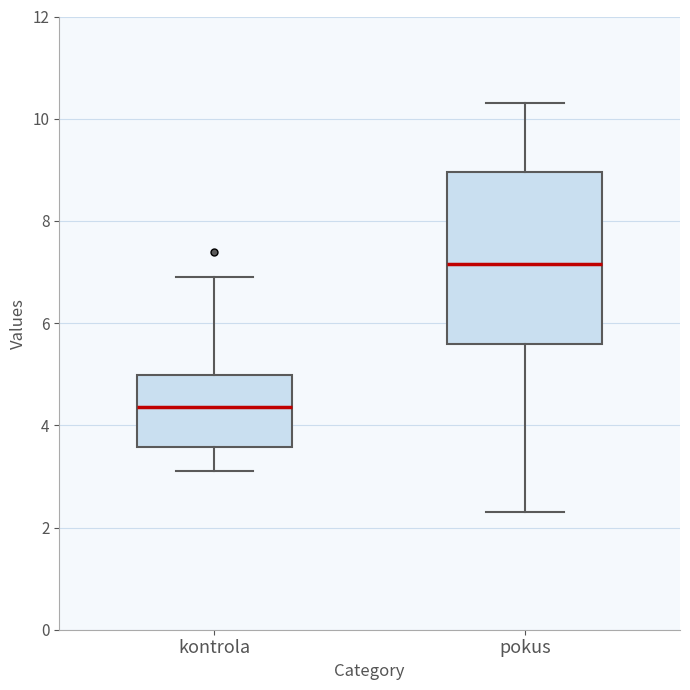

Reading left to right, transcribe this box plot: for each box, give where its median line is, the range the box spans, and where its two whiskers end, as read against the y-axis. The values are not printed on the chart, so give them approximately, as read against the axis.

kontrola: median 4.4, box 3.6 to 5.0, whiskers 3.2 to 7.0
pokus: median 7.2, box 5.6 to 9.0, whiskers 2.4 to 10.4